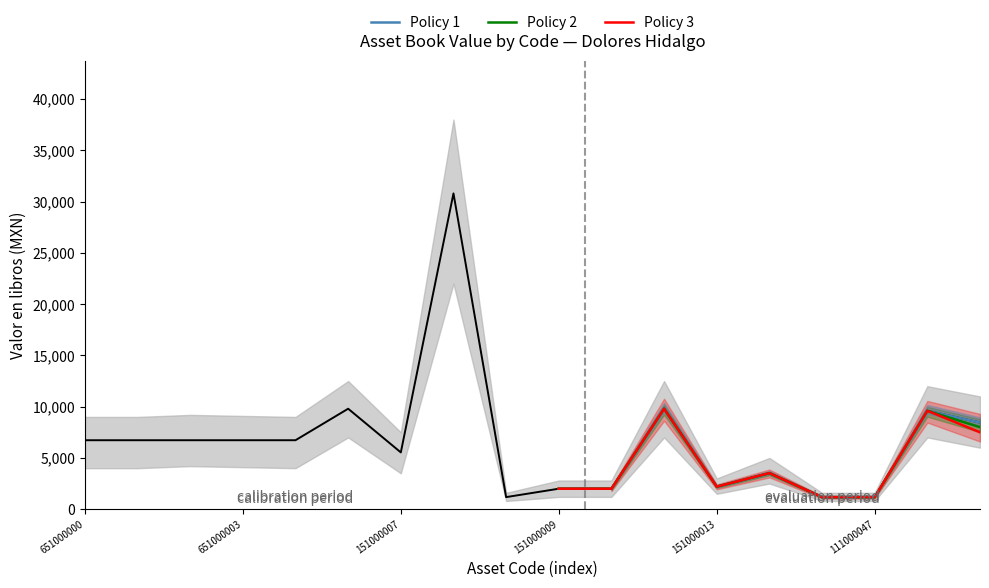

Is it true that Policy 1 equals 2199.0 at 151000013?

True